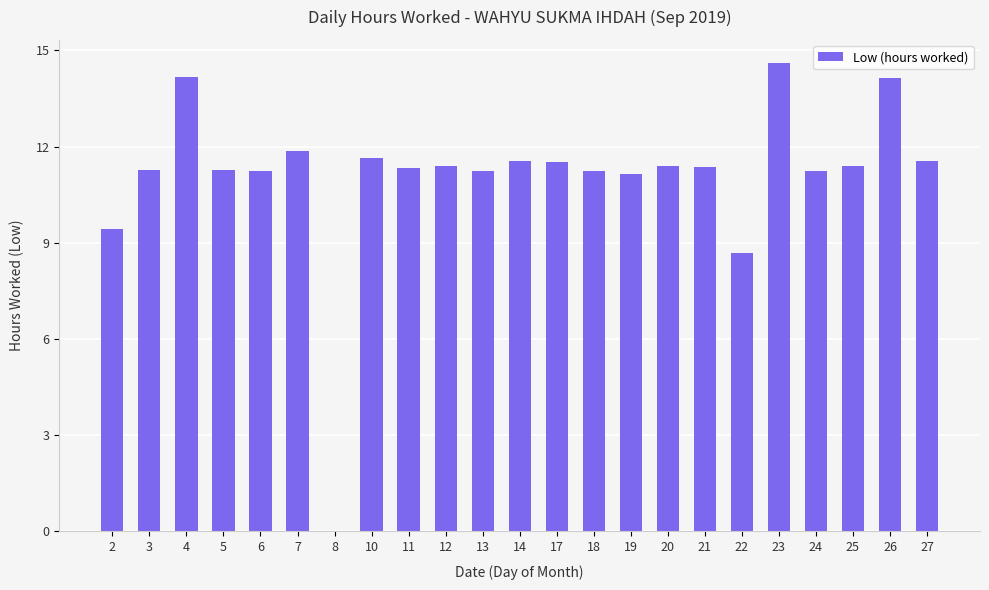

At which label is the value closest to 7?

22